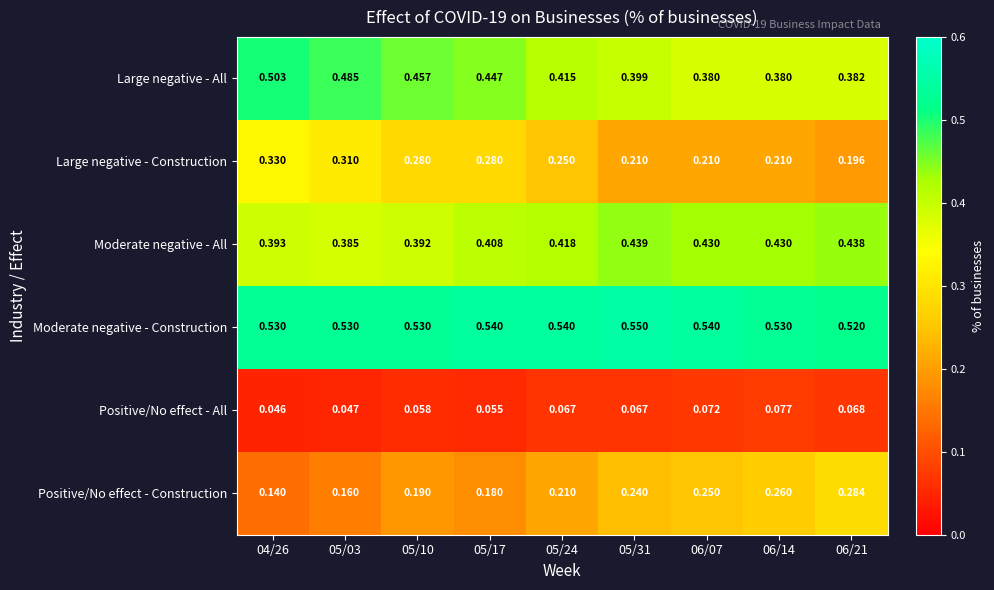

Rank the series at 05/24 from highest to lowest value.

Moderate negative - Construction, Moderate negative - All, Large negative - All, Large negative - Construction, Positive/No effect - Construction, Positive/No effect - All